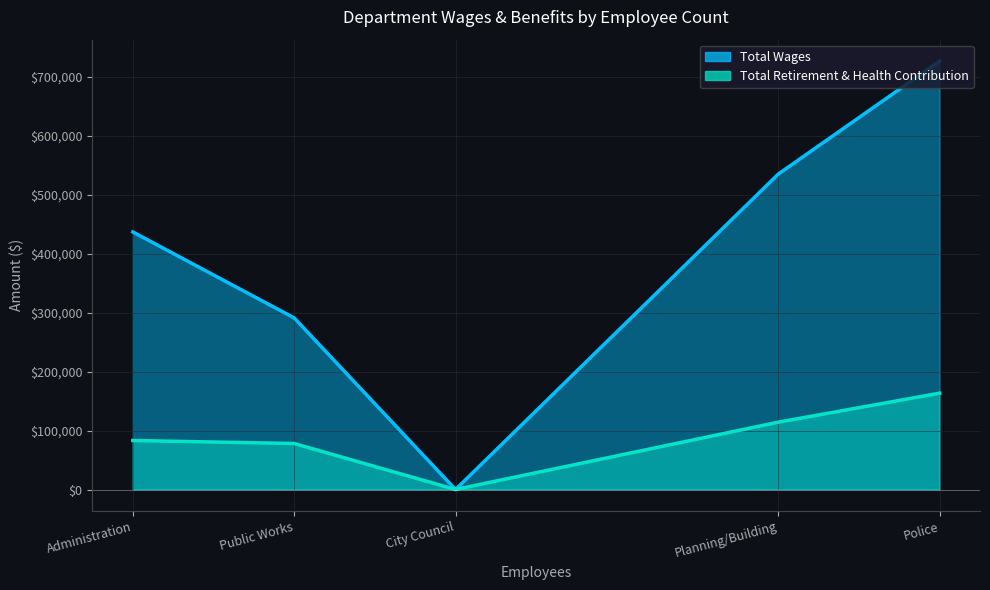

Rank the series by their maximum value, from lowest to highest.

Total Retirement & Health Contribution, Total Wages